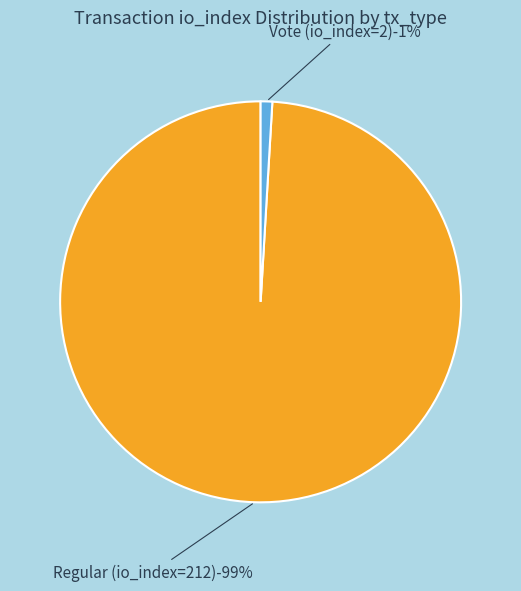

Approximately how many times larger is the value at Regular (io_index=212) compared to Vote (io_index=2)?

106.0